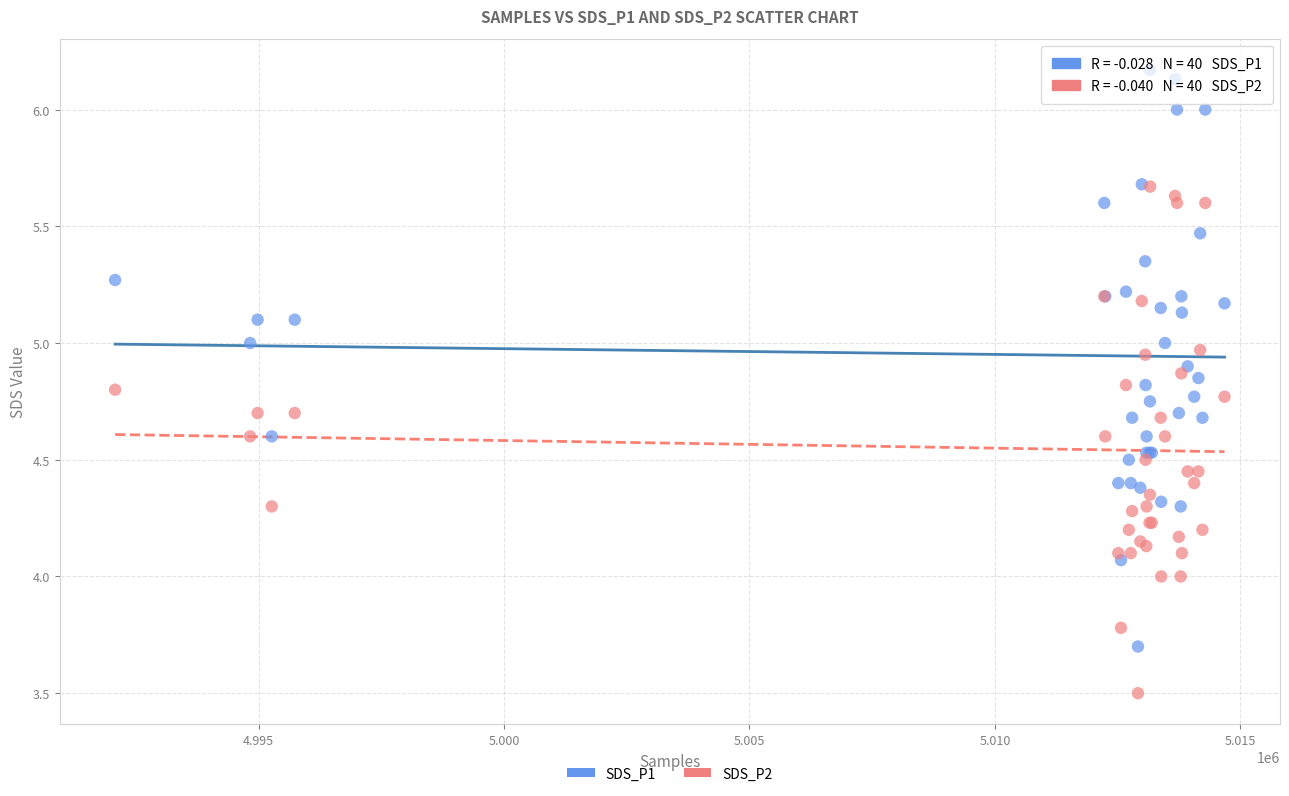

What are all the series names shown in the legend?

SDS_P1, SDS_P2